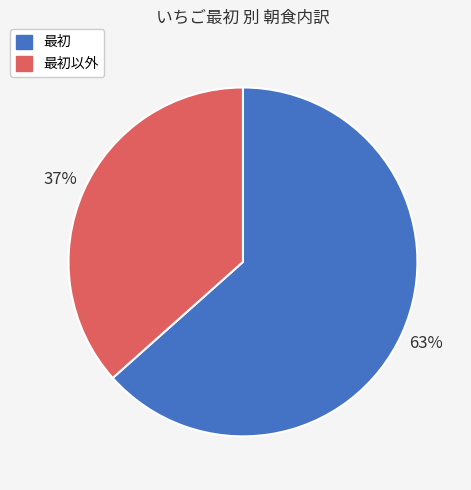

To the nearest percent, what is the average slice percentage?

50%